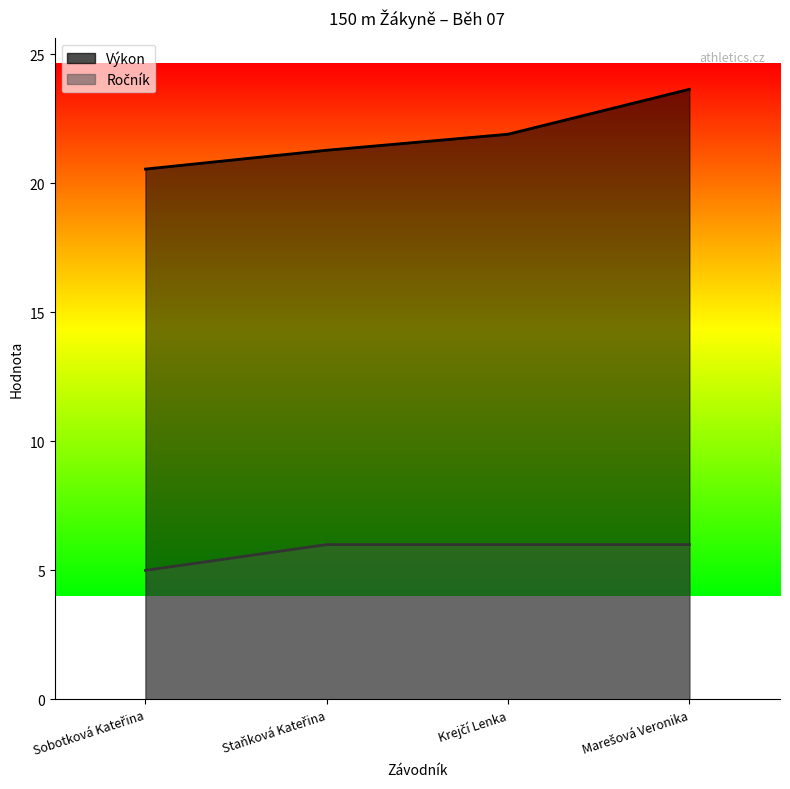

Which series has the widest spread of values?

Výkon